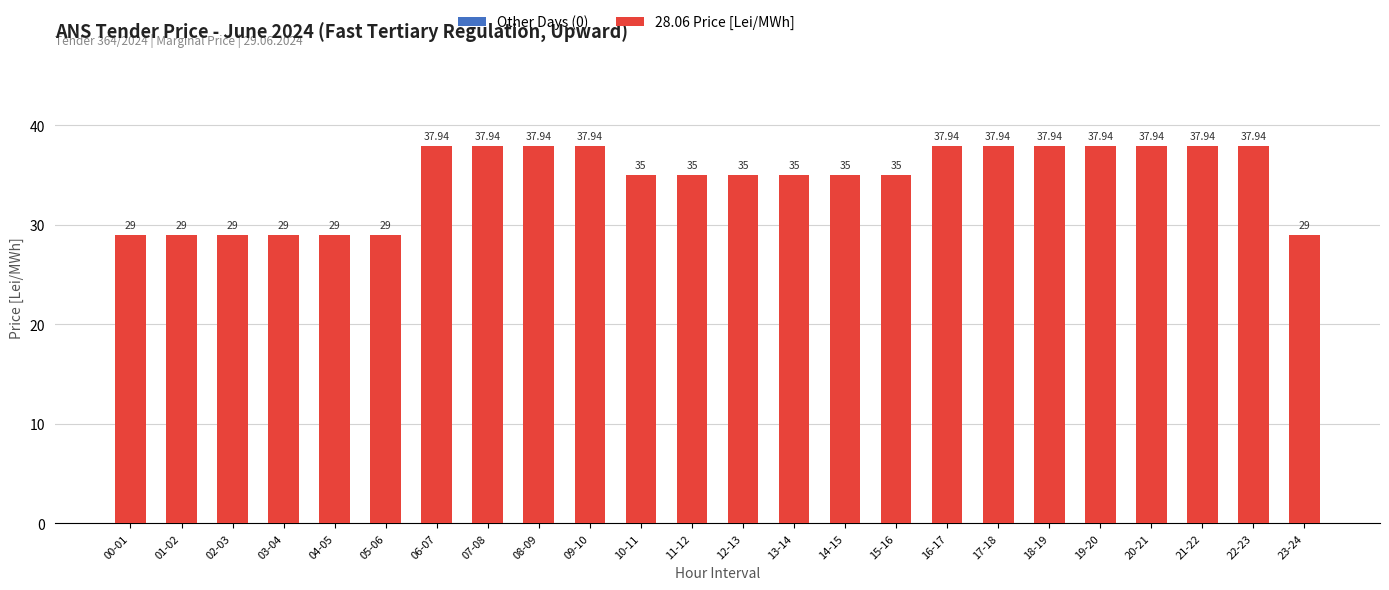

What is the average value?

34.6